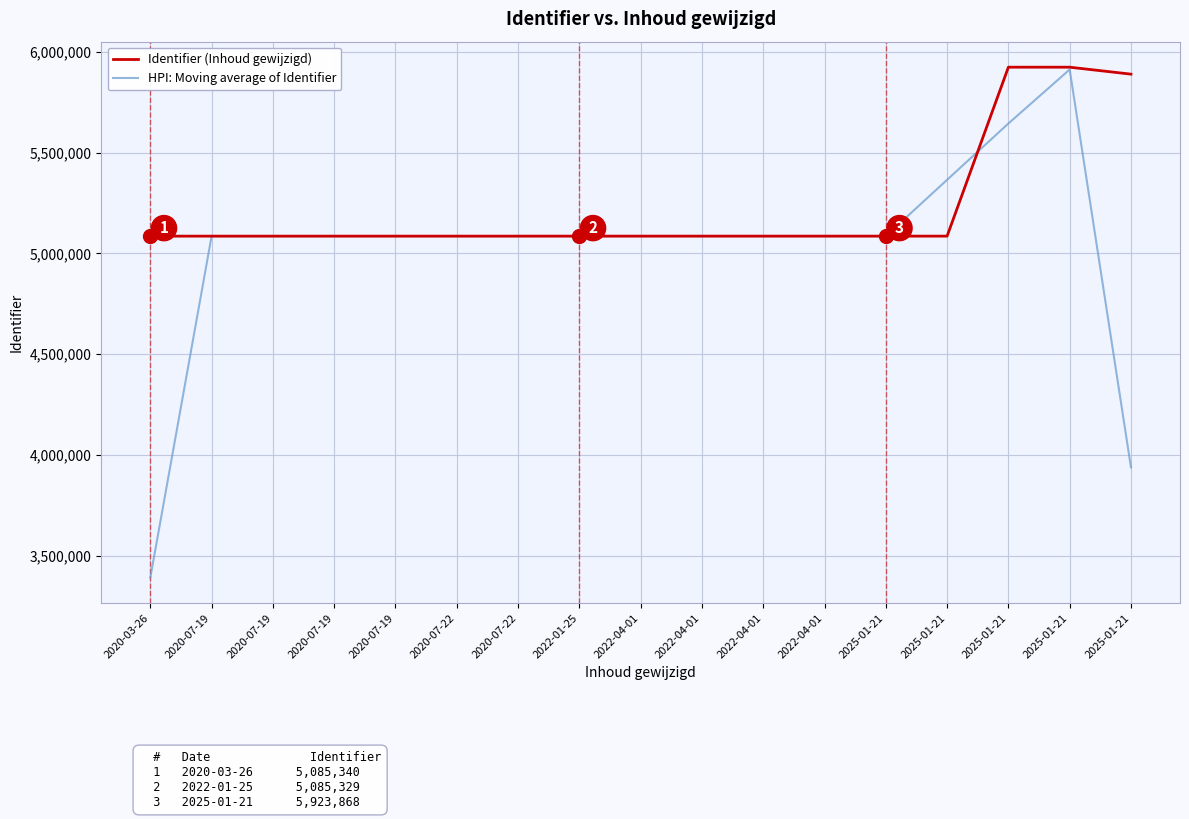

Which series ends up on top after the final intersection of HPI: Moving average of Identifier and Identifier (Inhoud gewijzigd)?

Identifier (Inhoud gewijzigd)